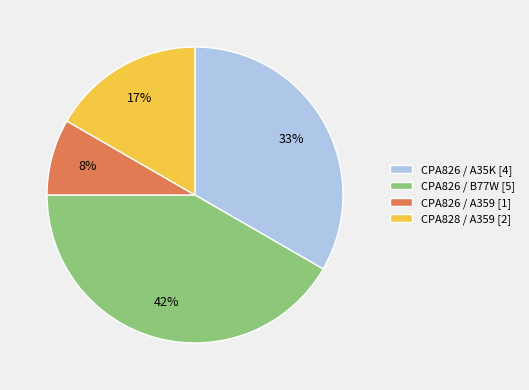

Count the number of slices in the pie.

4